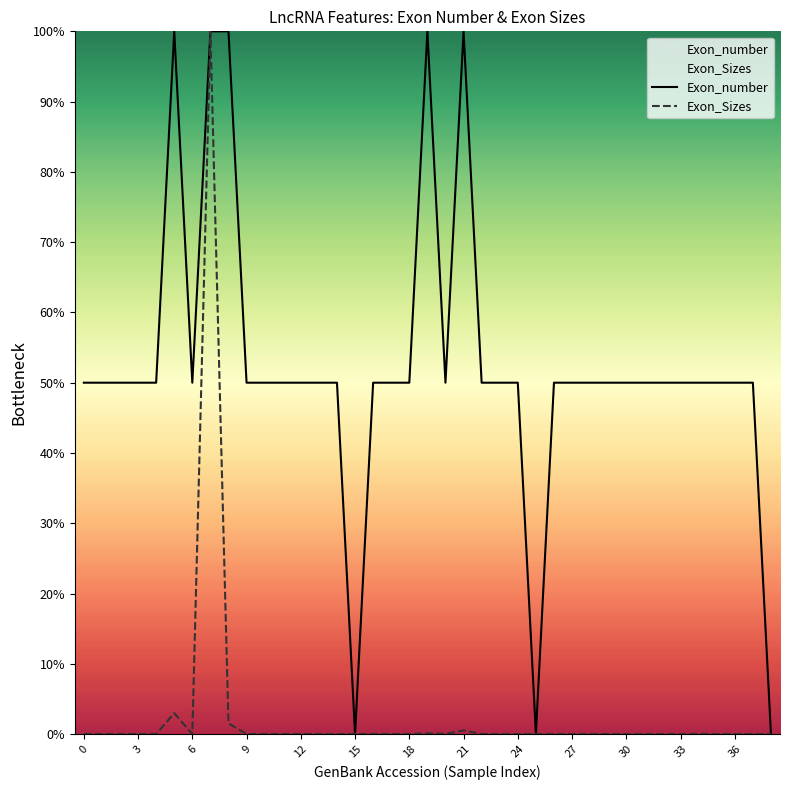

The value of Exon_number at 37 is 50.0. True or false?

True